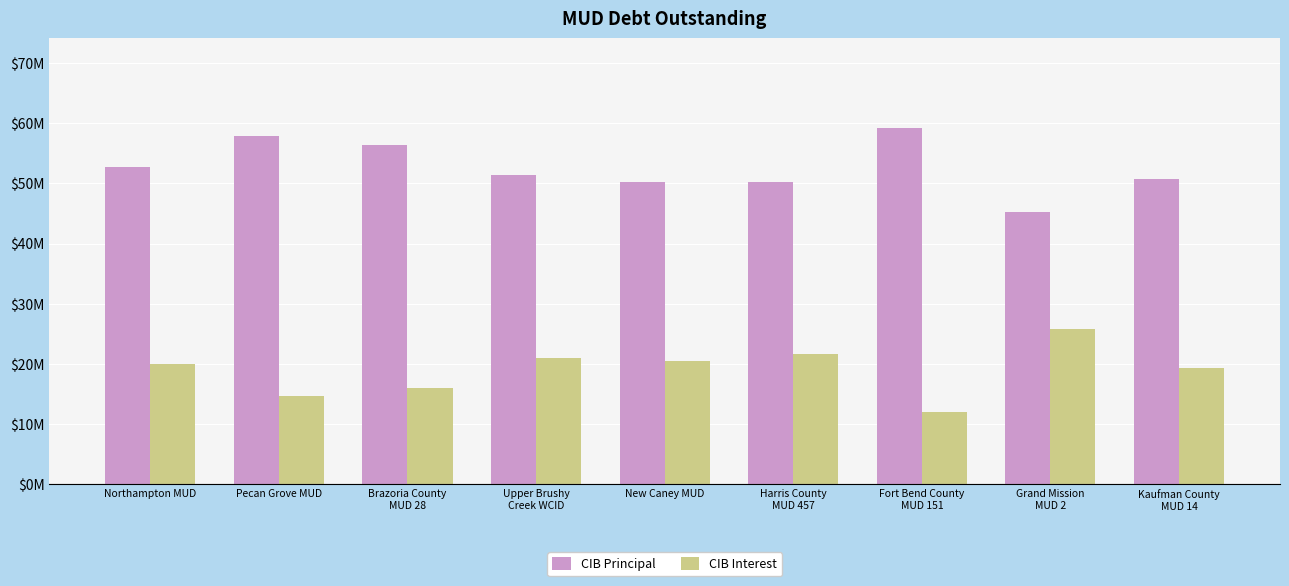

Reading right to left, what are all the values shown in this chart?

CIB Principal: Kaufman County
MUD 14=50695000.0	Grand Mission
MUD 2=45295000.0	Fort Bend County
MUD 151=59260000.0	Harris County
MUD 457=50255000.0	New Caney MUD=50285000.0	Upper Brushy
Creek WCID=51320000.0	Brazoria County
MUD 28=56300000.0	Pecan Grove MUD=57830000.0	Northampton MUD=52665000.0
CIB Interest: Kaufman County
MUD 14=19366804.5	Grand Mission
MUD 2=25761913.0	Fort Bend County
MUD 151=11929708.9	Harris County
MUD 457=21594683.6	New Caney MUD=20469036.3	Upper Brushy
Creek WCID=20938775.1	Brazoria County
MUD 28=16010525.3	Pecan Grove MUD=14670374.9	Northampton MUD=19974153.5